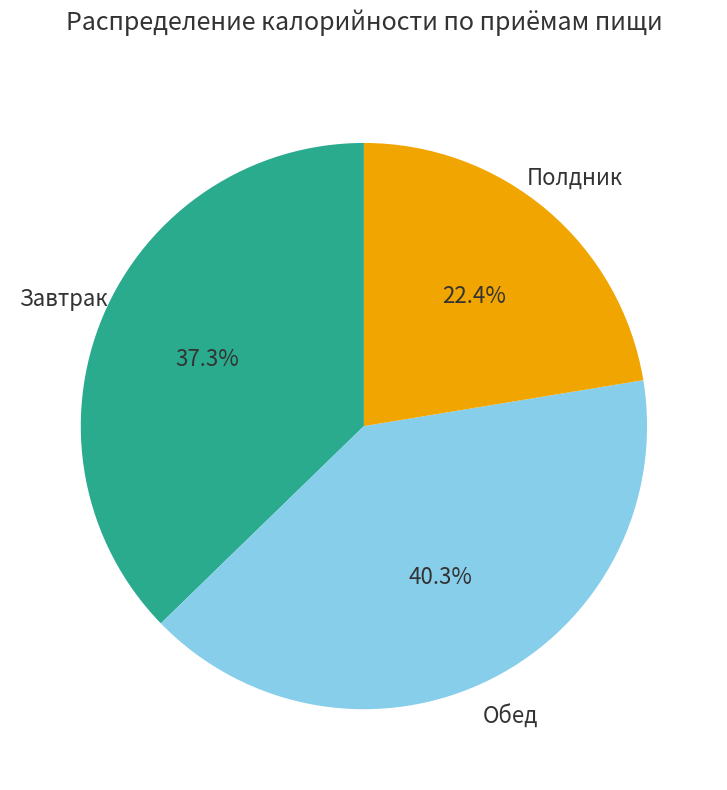

Is there a majority slice in this chart?

No